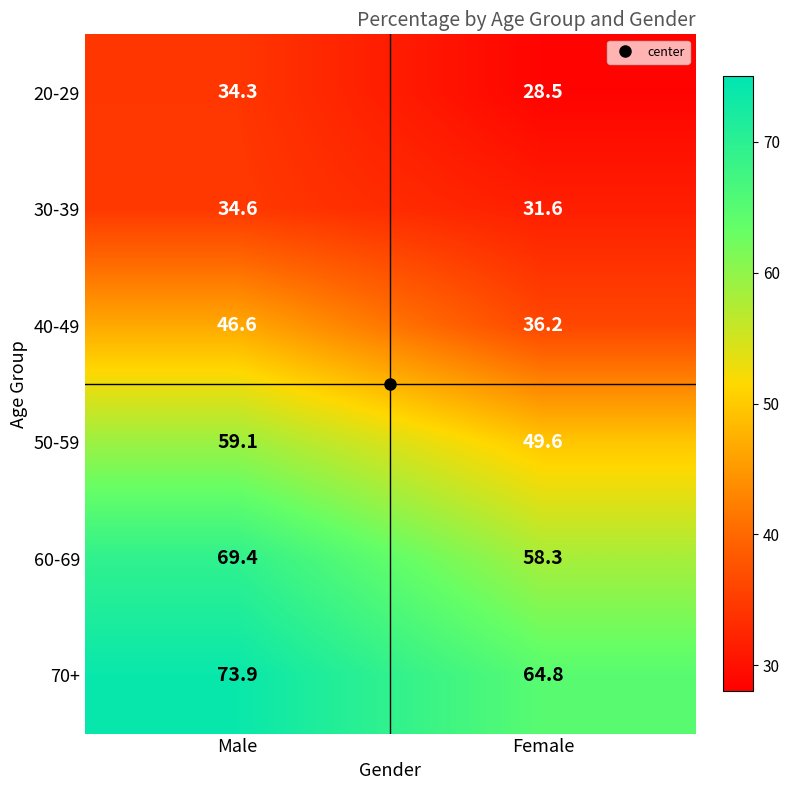

The 60-69 series shows 69.4 at Male. True or false?

True